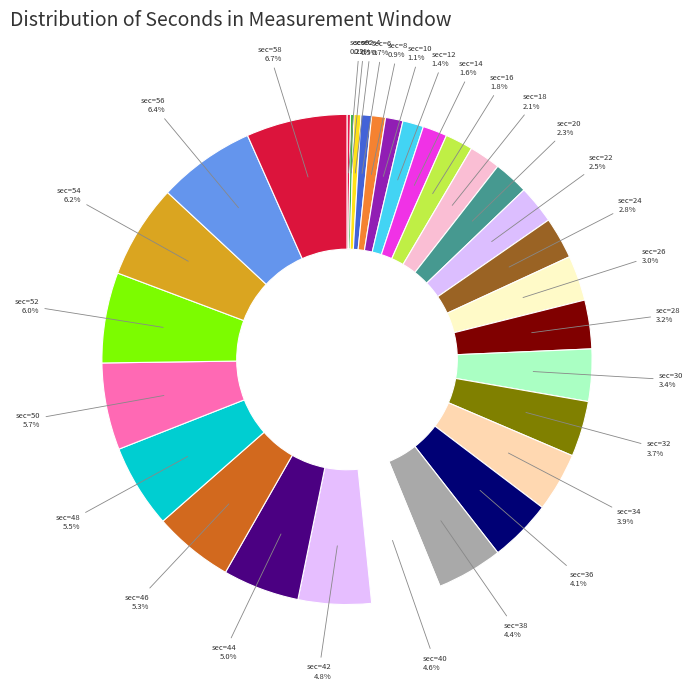

Which slice is the largest?

58